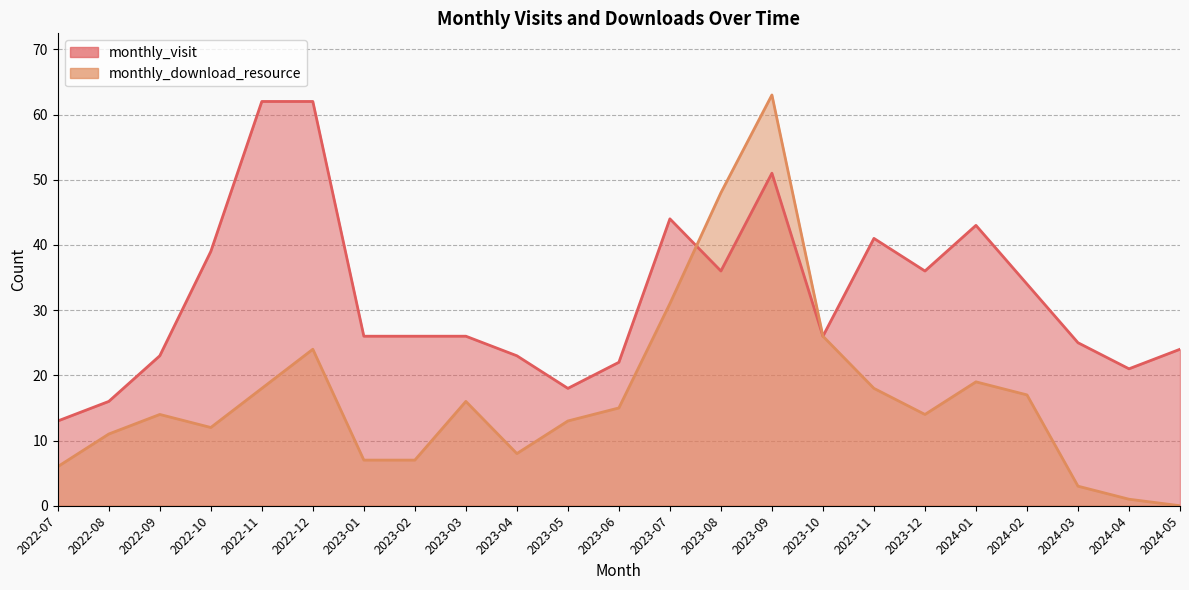

How many lines are shown in the chart?

2